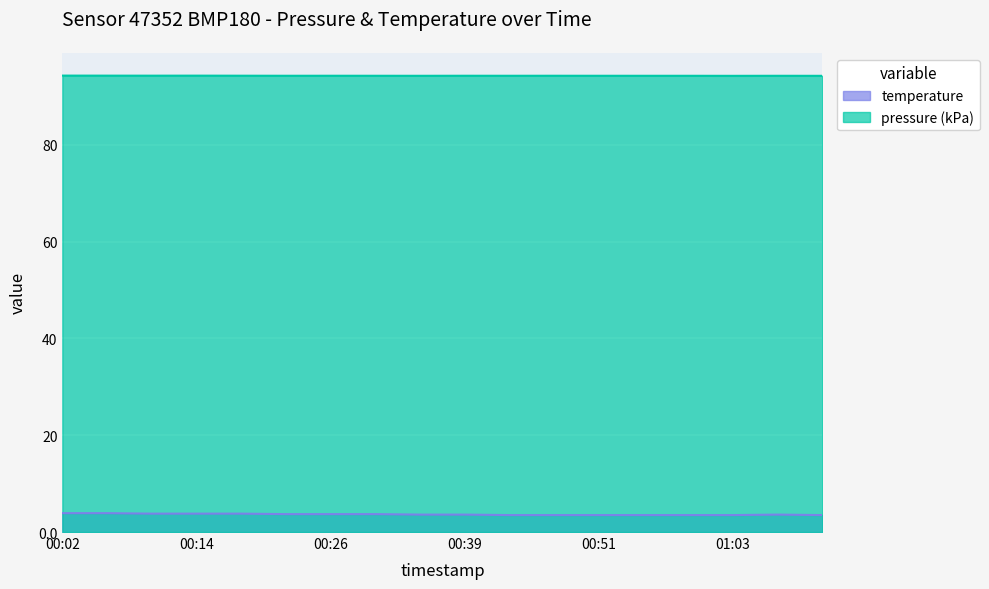

True or false: temperature and pressure cross at least once.

False